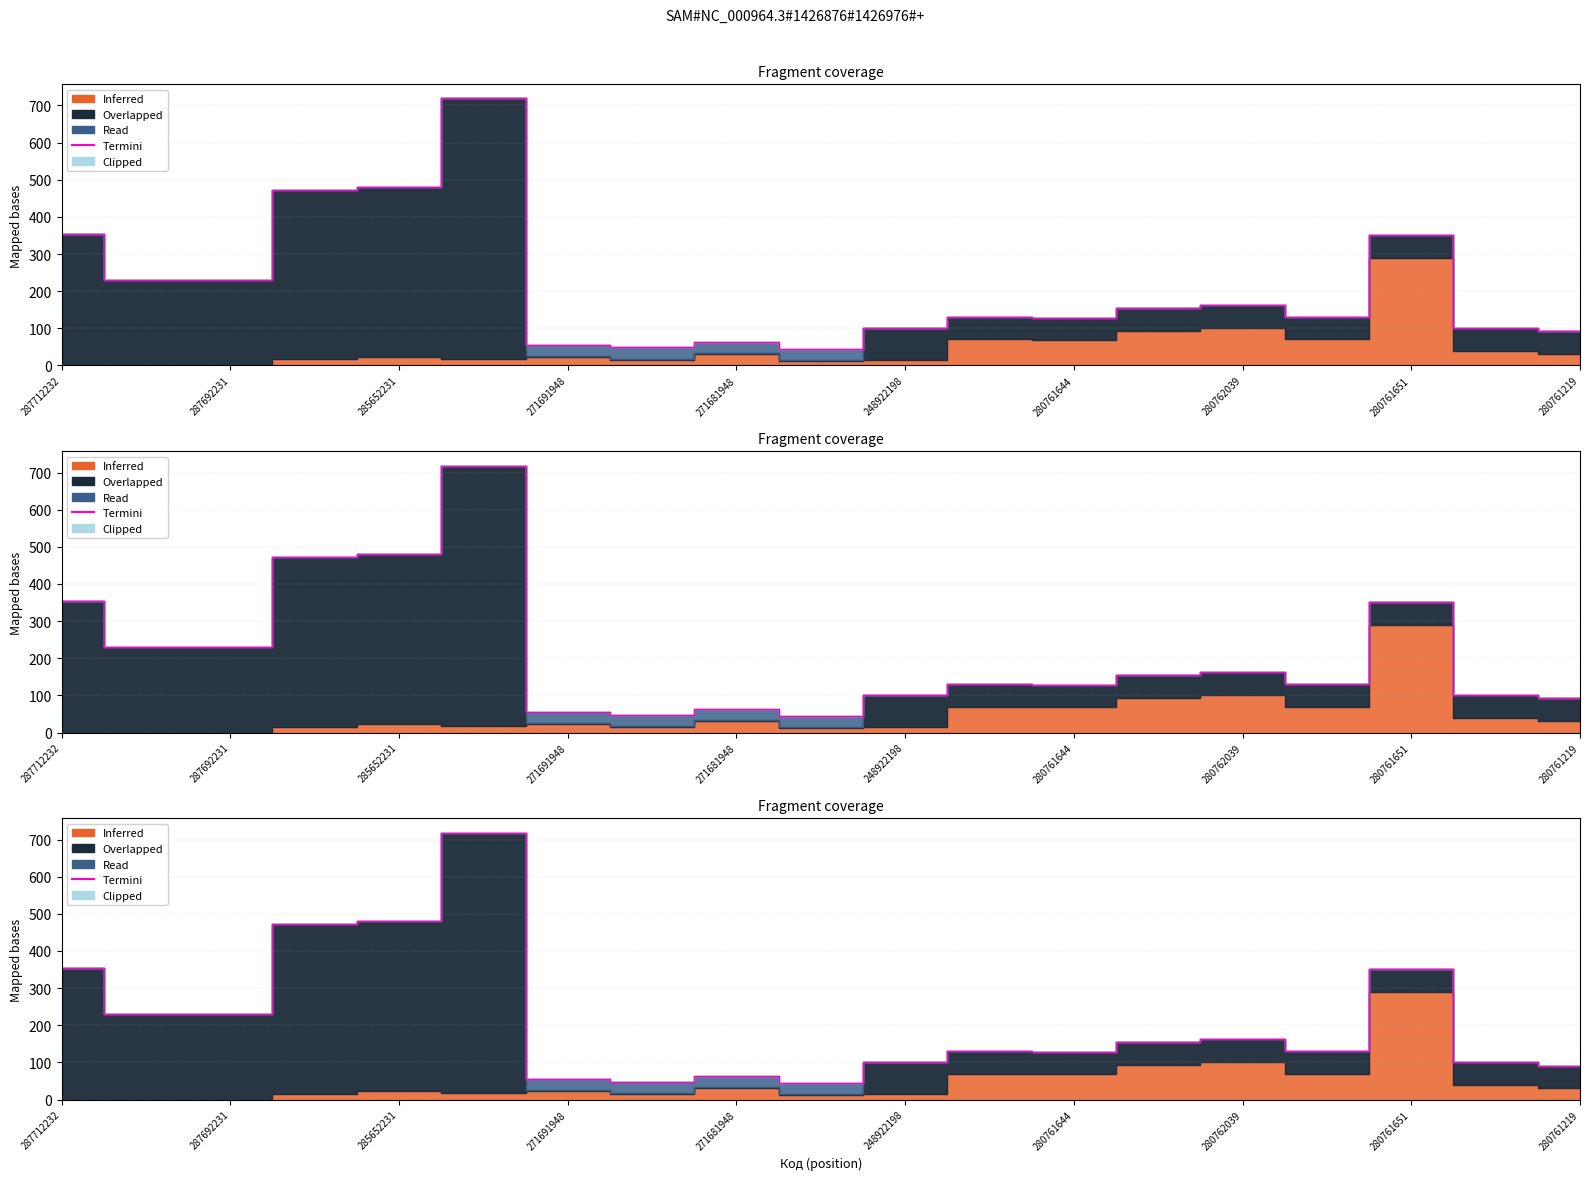

How many interior local valleys (lower than both neighbors) does the data have?

4